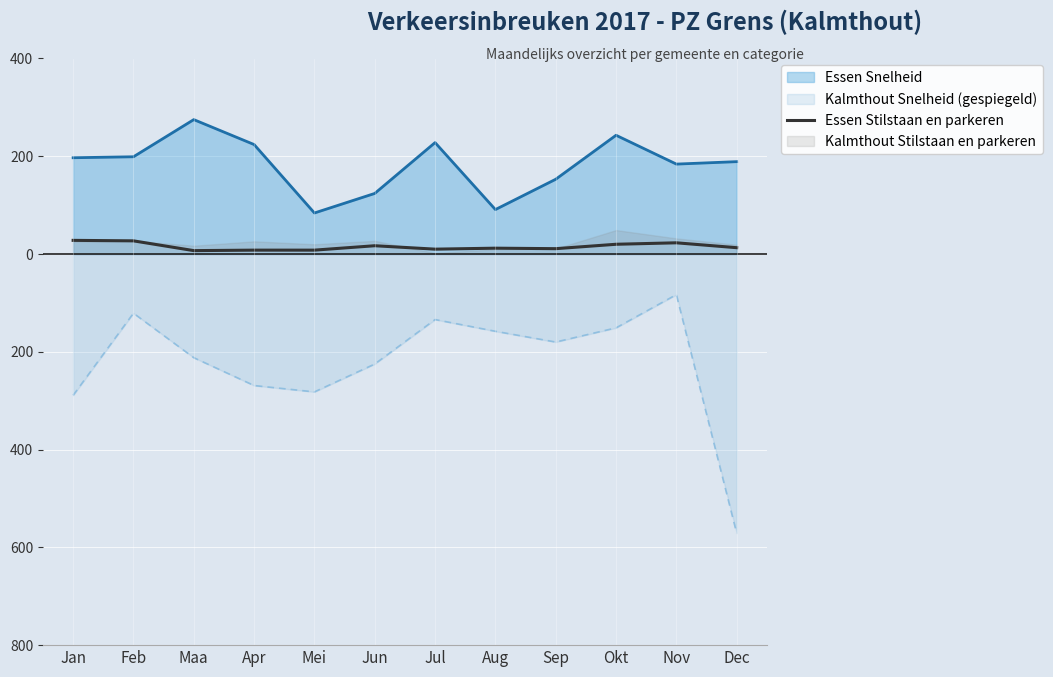

How many interior local valleys (lower than both neighbors) does the data have?

3